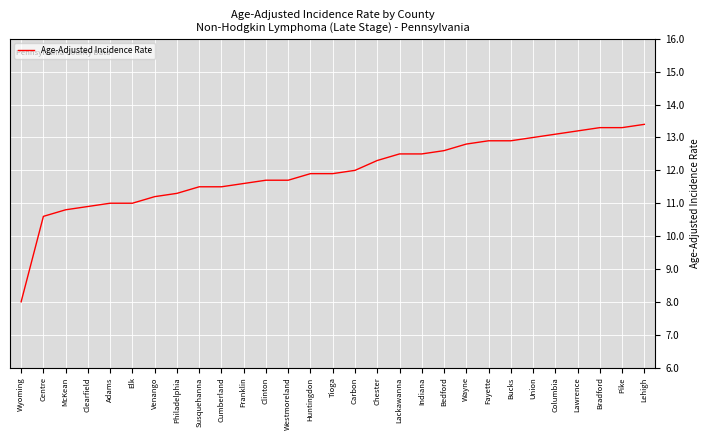

Which category has the lowest value across all series?

Wyoming